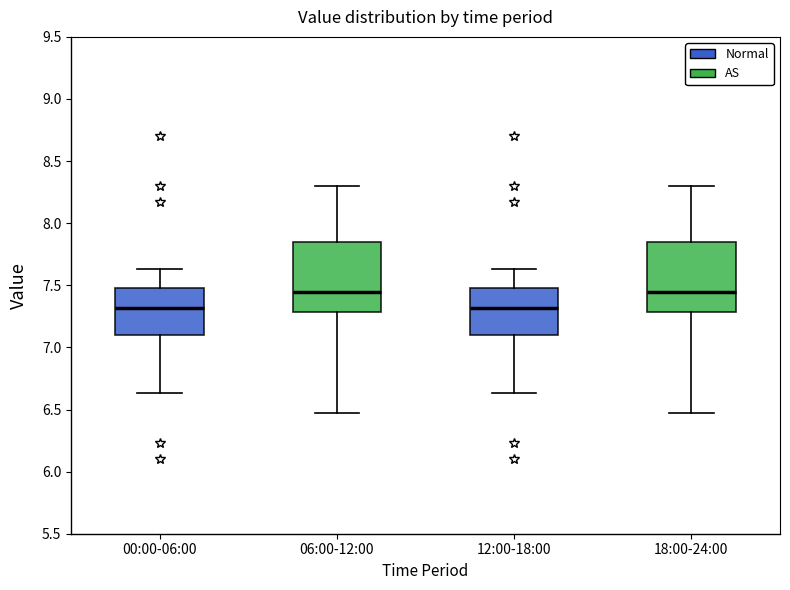

Where is the upper edge of the box for 18:00-24:00 on the y-axis? The values are not printed on the chart, so give them approximately, as read against the axis.

7.85